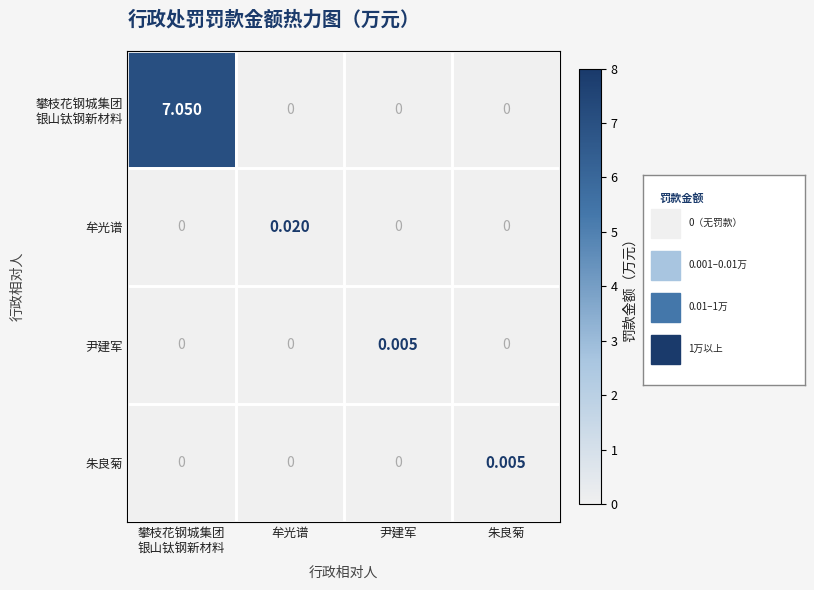

Between 牟光谱 and 朱良菊, which series saw the biggest shift?

牟光谱